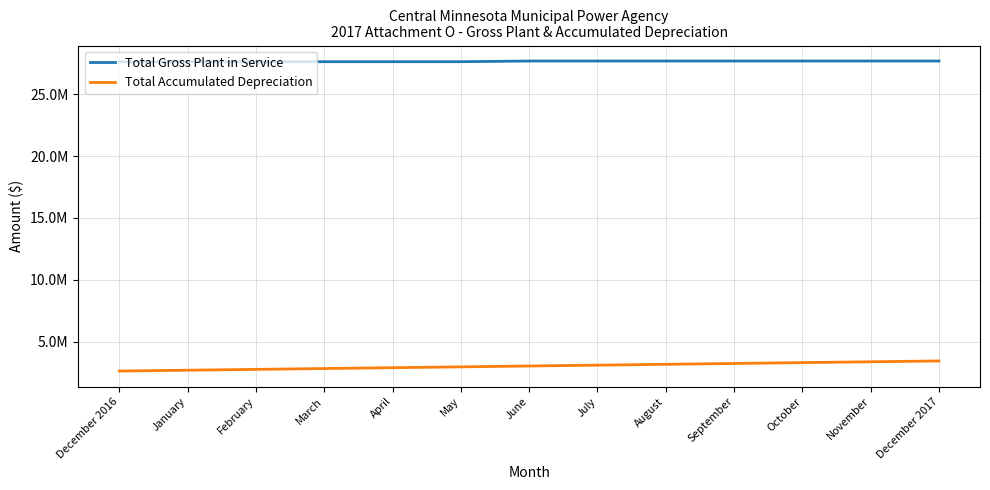

Rank the series by their maximum value, from lowest to highest.

Total Accumulated Depreciation, Total Gross Plant in Service